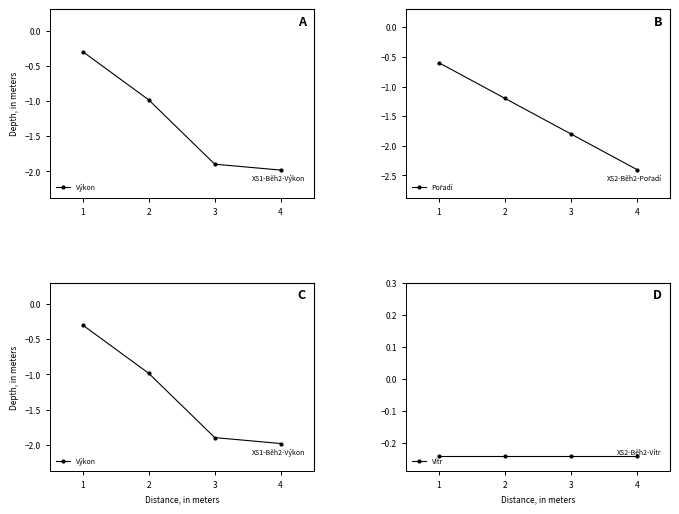

Which series ends up on top after the final intersection of Výkon and Pořadí?

Výkon